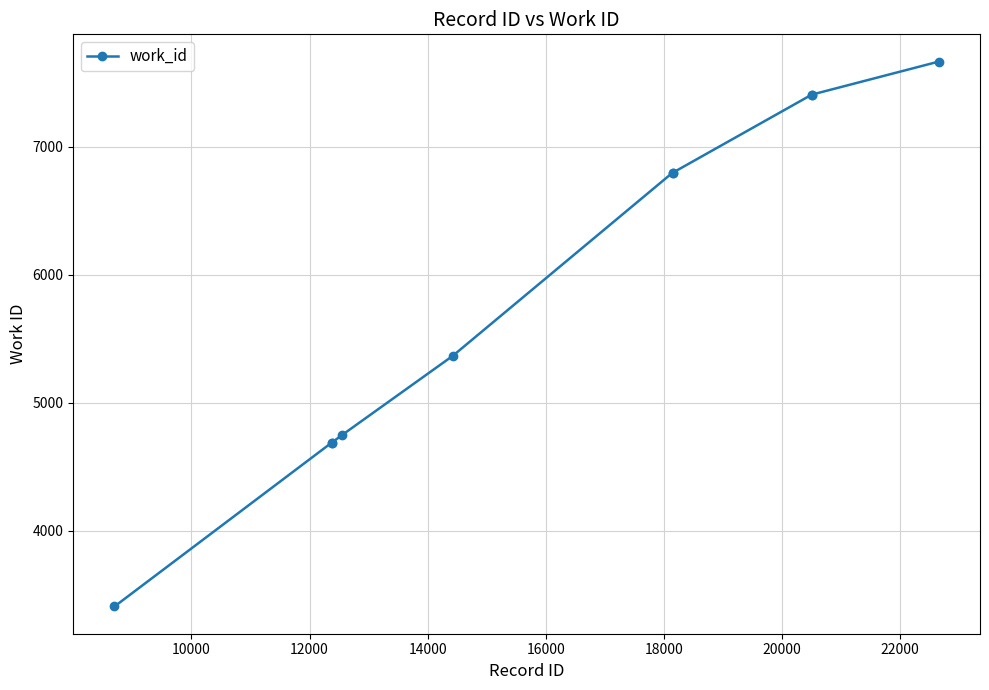

What is the value of the 5th point from the left?

5366